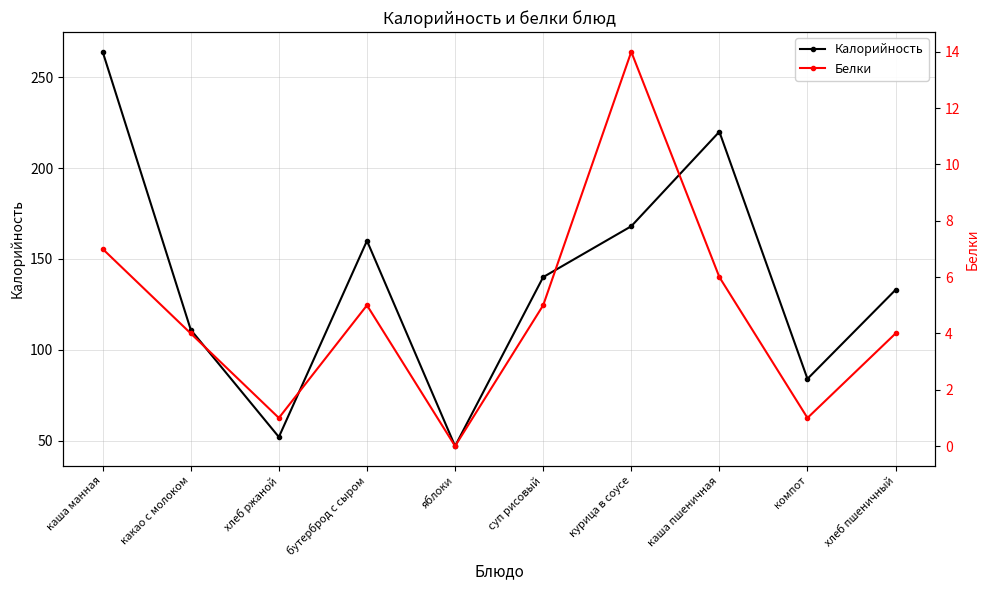

What is the greatest value displayed?

264